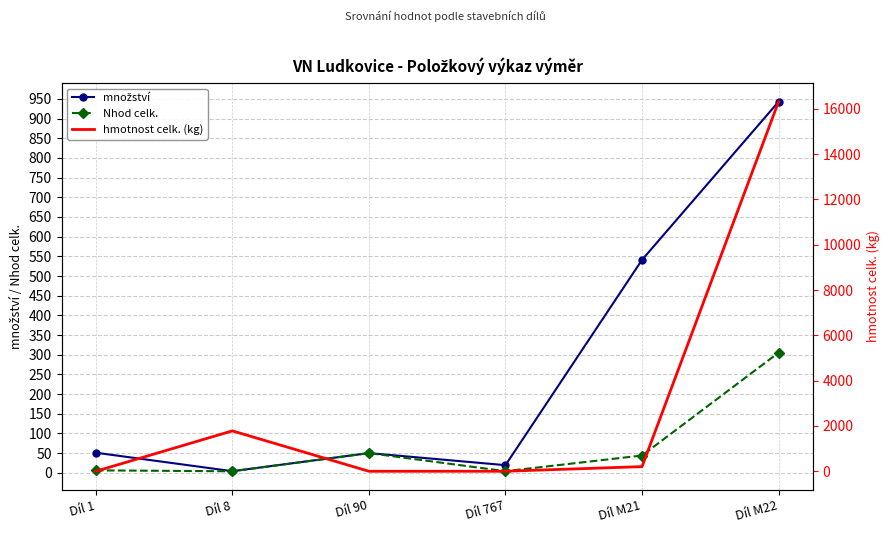

List the series in order of their peak value, highest first.

hmotnost celk. (kg), množství, Nhod celk.